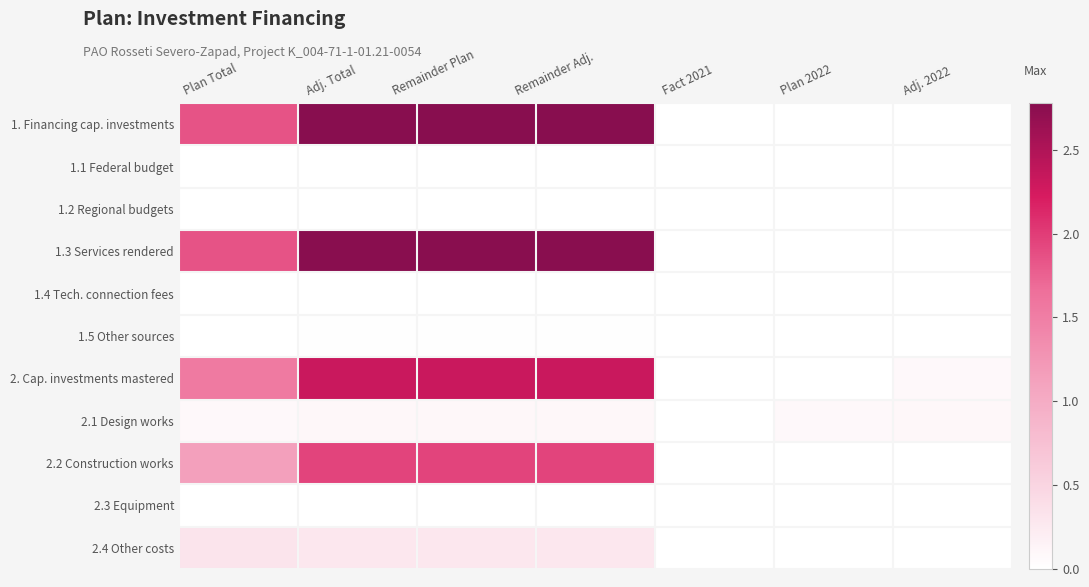

Rank the series by their maximum value, from lowest to highest.

1.1 Federal budget, 1.2 Regional budgets, 1.4 Tech. connection fees, 2.3 Equipment, 1.5 Other sources, 2.1 Design works, 2.4 Other costs, 2.2 Construction works, 2. Cap. investments mastered, 1.3 Services rendered, 1. Financing cap. investments